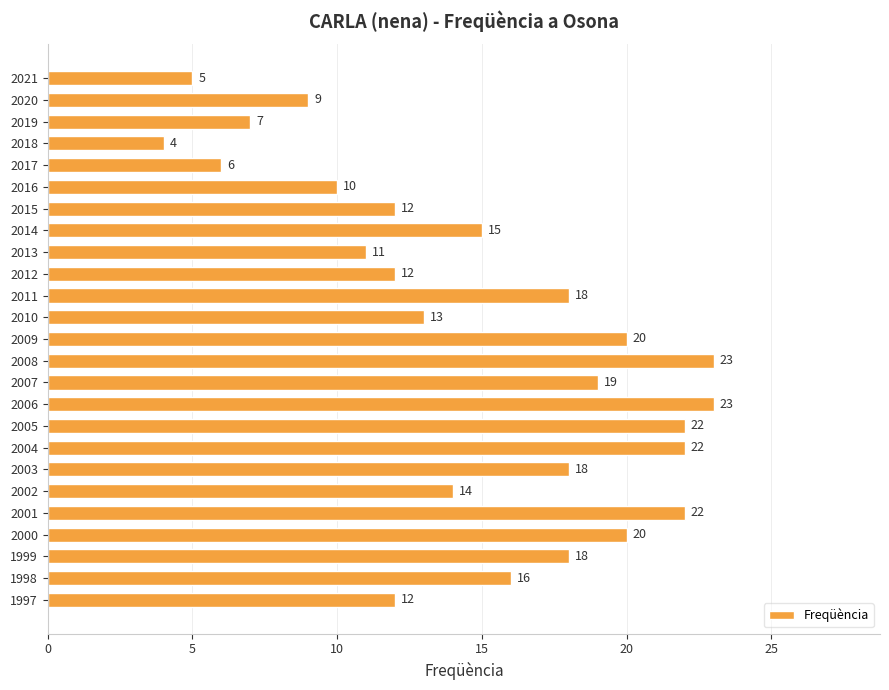

Approximately how many times larger is the value at 2005 compared to 2013?

2.0